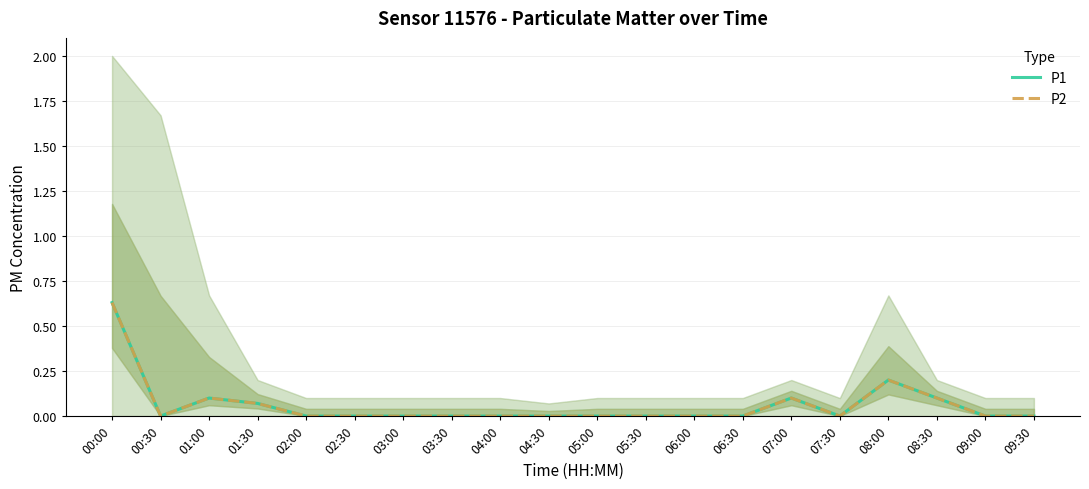

Count the P1 values in the range 0 to 1.

20